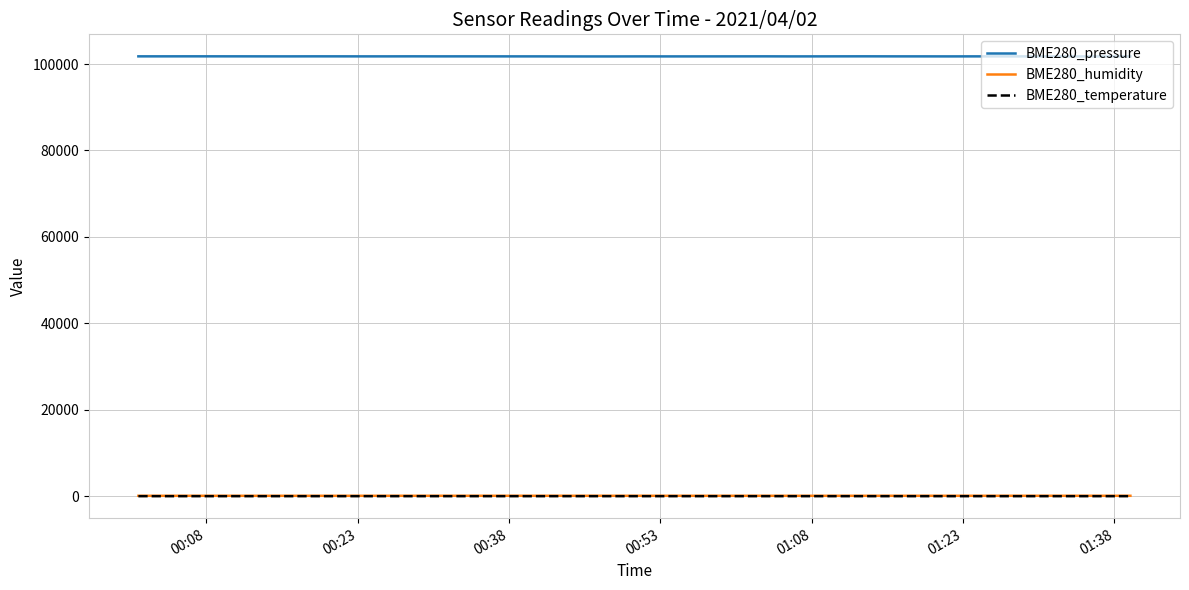

True or false: BME280_pressure and BME280_humidity intersect in this chart.

False